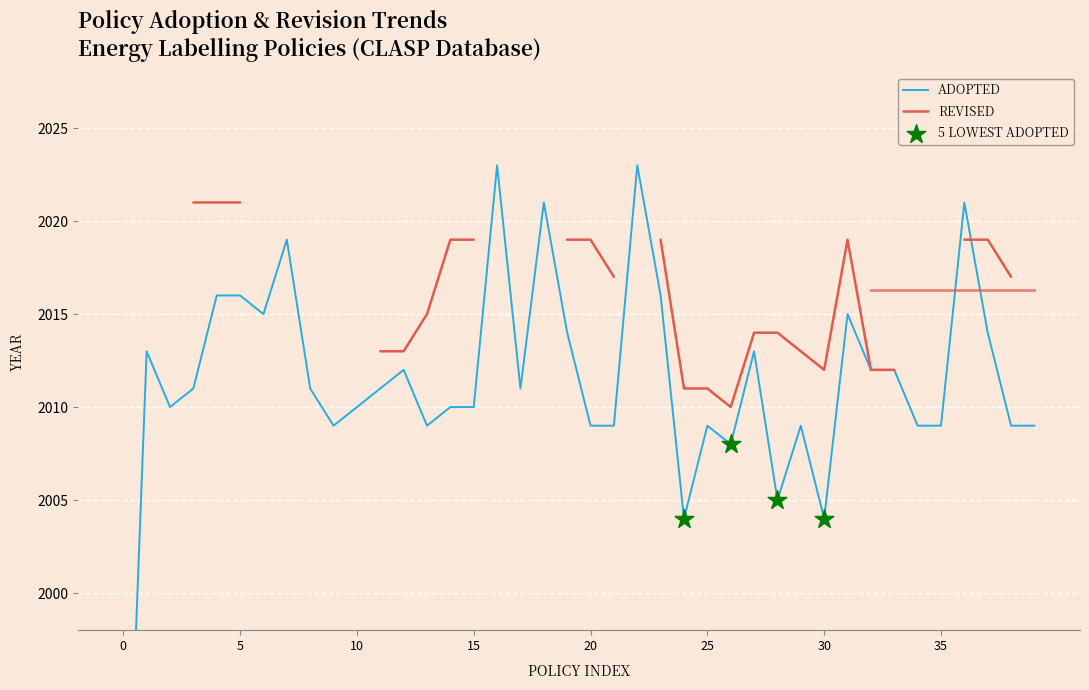

Which has a higher value, 9 or 19?

19